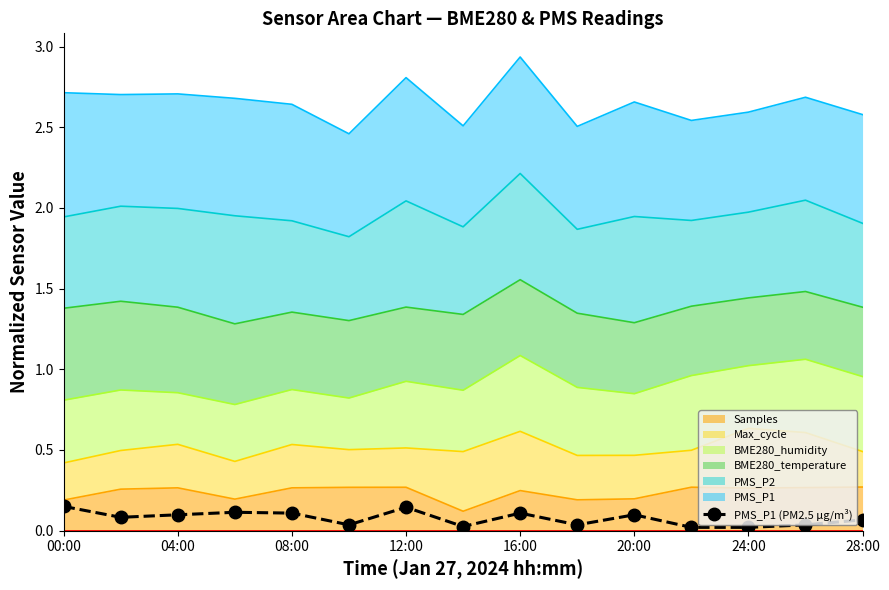

What position from the left is 28:00?

8